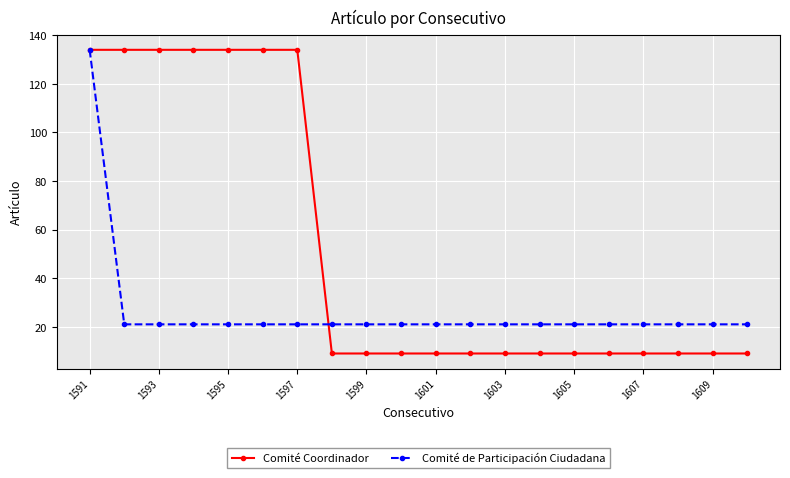

What is the value of the Comité de Participación Ciudadana point at the 8th from the left?

21